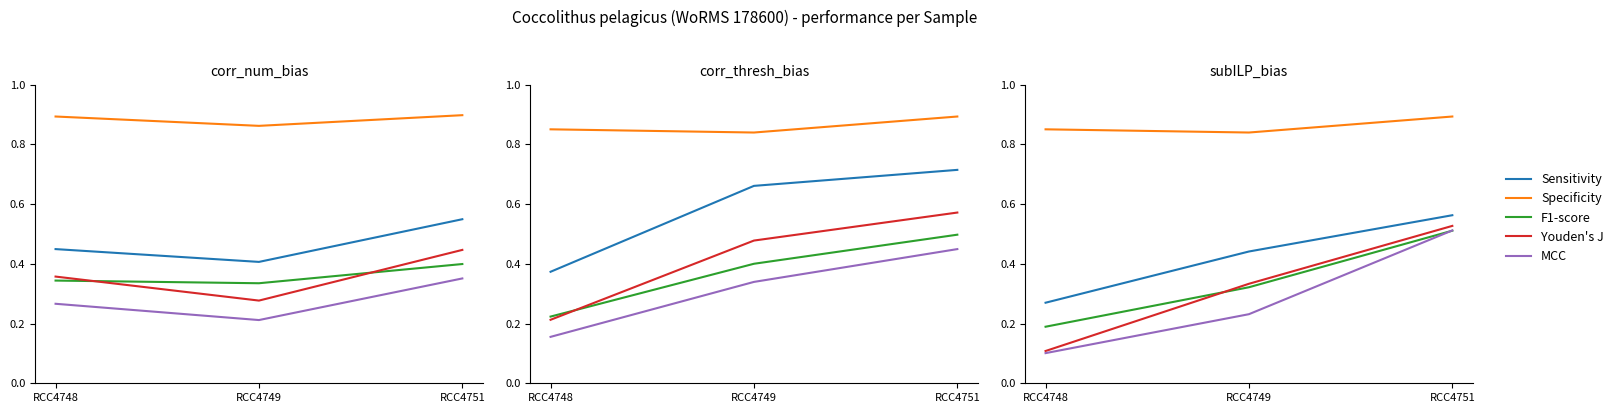

What is the sum of the MCC values at RCC4748 and RCC4751?

0.6